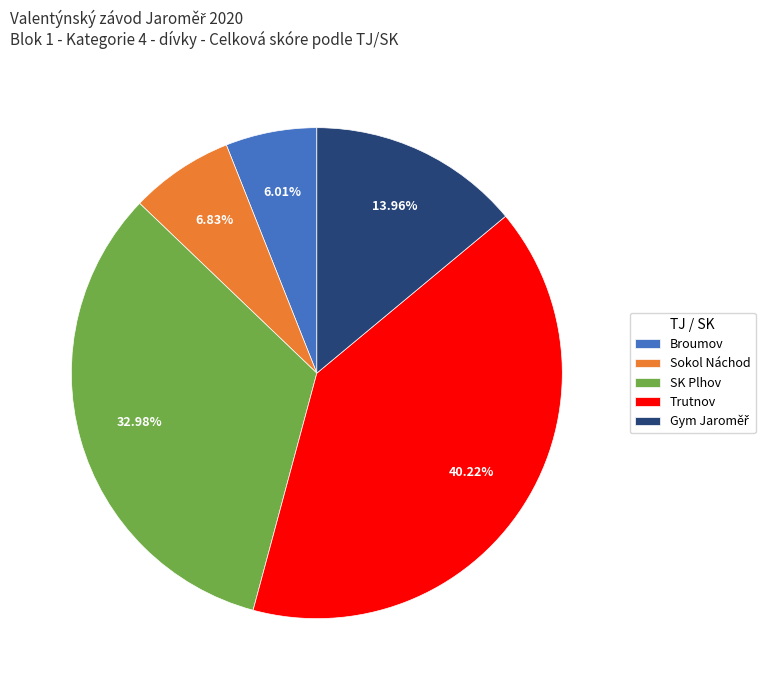

To the nearest percent, what is the average slice percentage?

20%